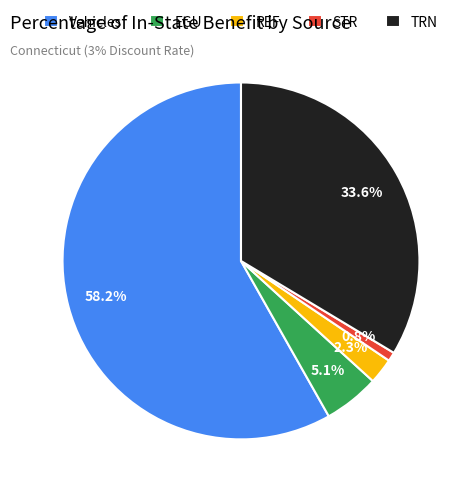

The EGU slice represents 14% of the pie. True or false?

False